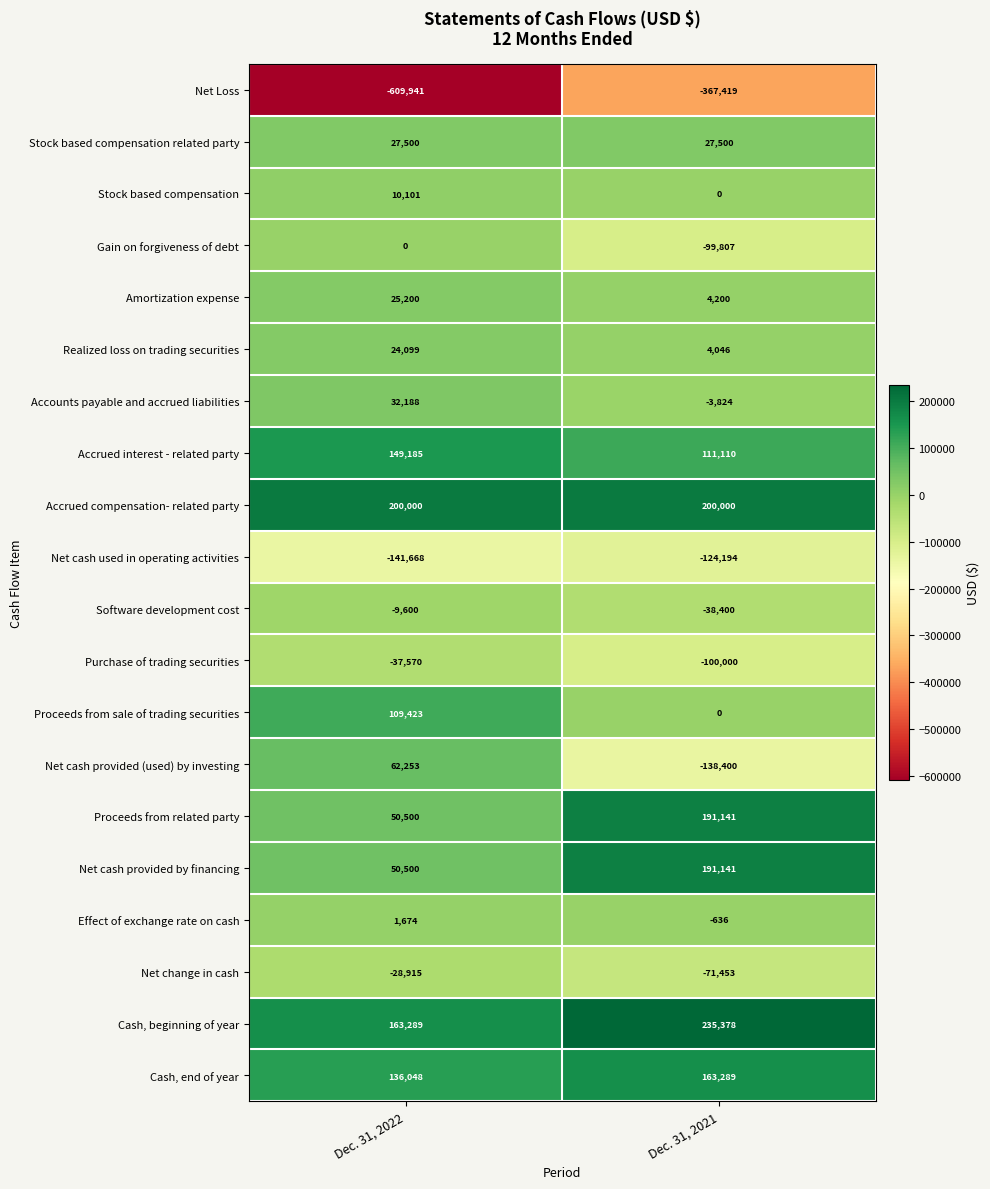

The value of Proceeds from related party at Dec. 31, 2022 is 74765. True or false?

False